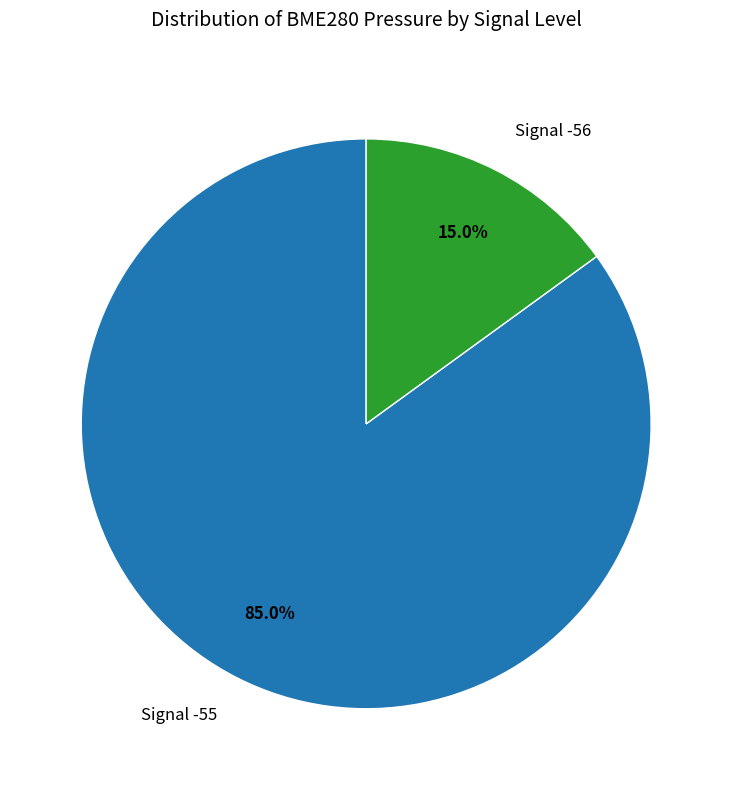

What percentage do Signal -55 and Signal -56 together represent?

100.0%